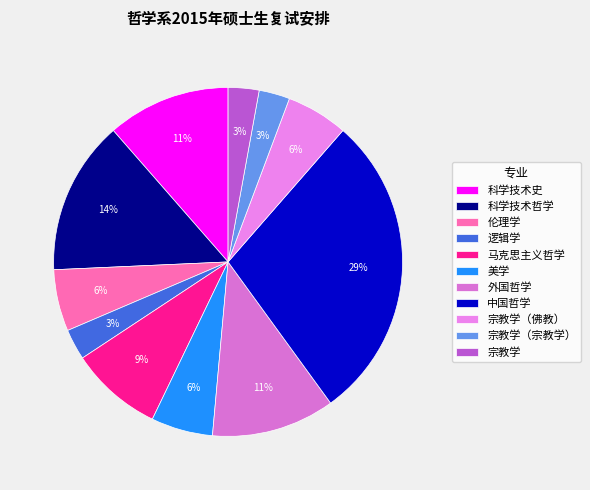

Is the sum of 外国哲学 and 马克思主义哲学 greater than half?

No